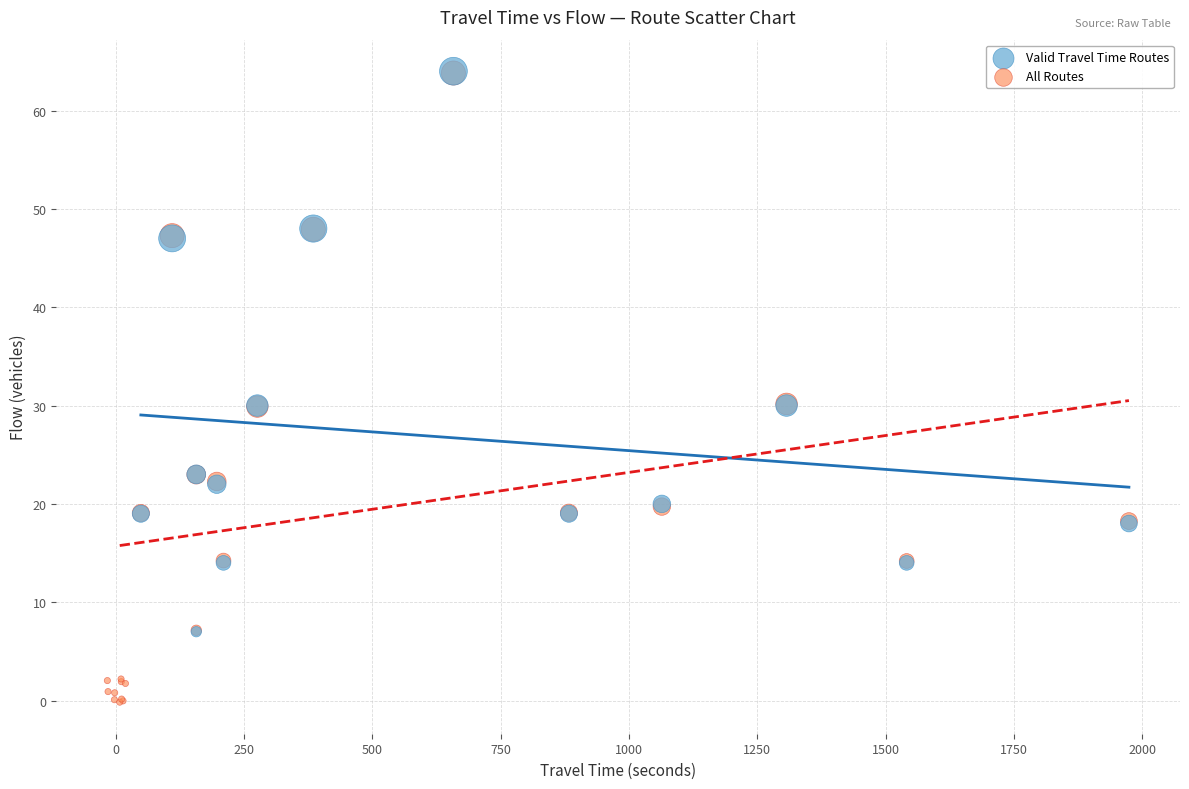

Which series reaches the minimum Y coordinate?

All Routes